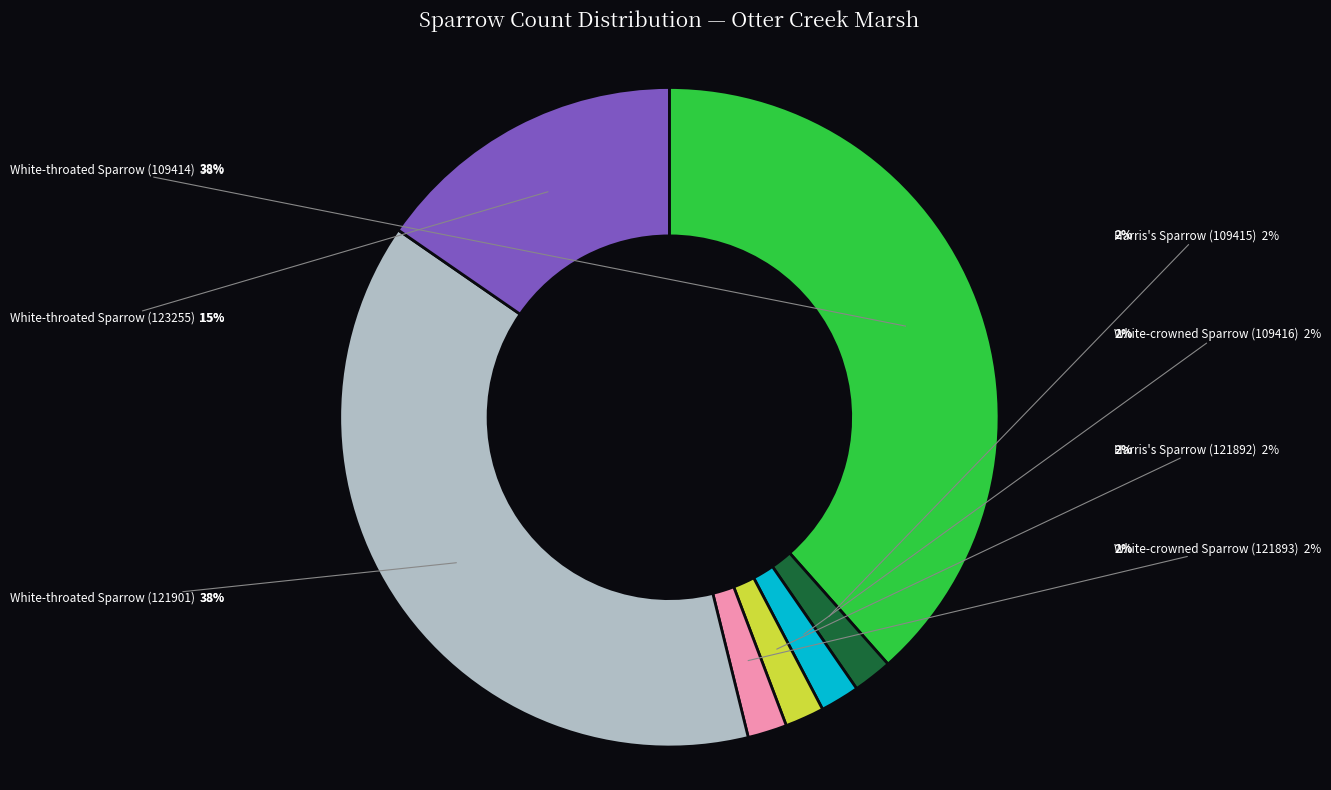

To the nearest percent, what is the average slice percentage?

14%